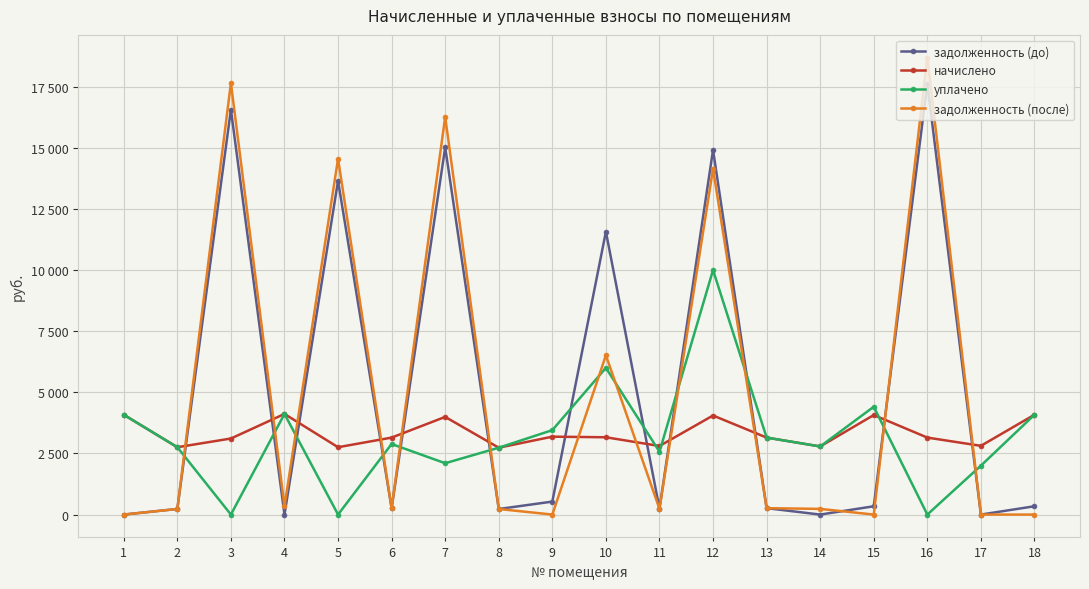

Is this an area chart (filled region under the line)?

No